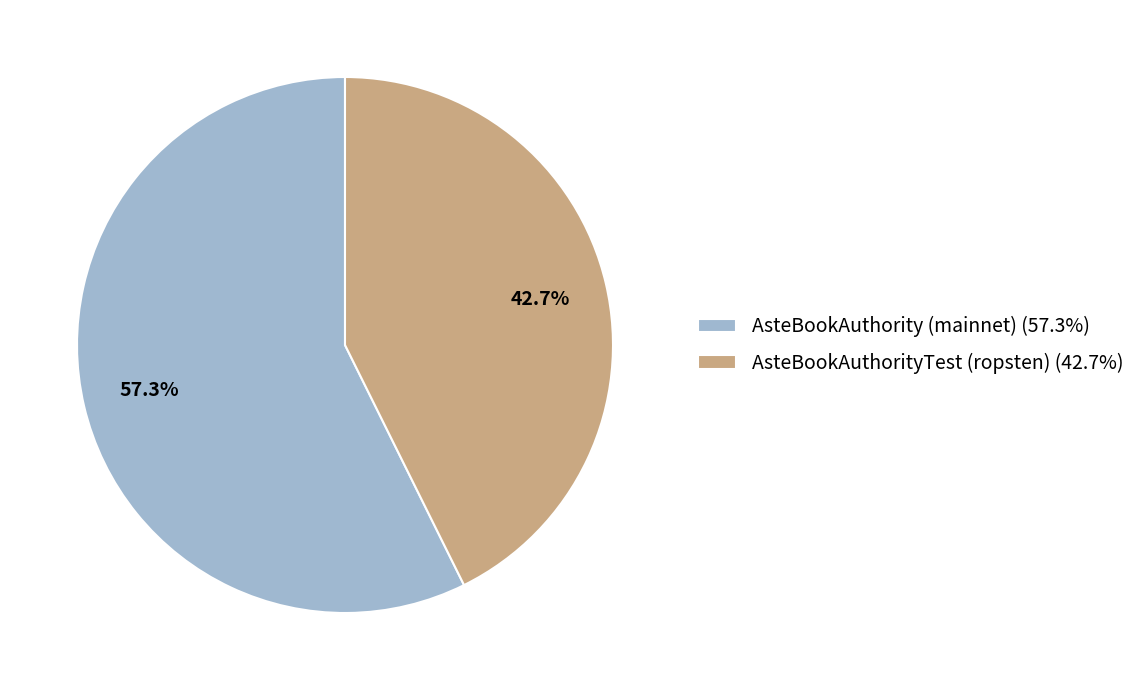

What is the ratio of the value at AsteBookAuthority (mainnet) to the value at AsteBookAuthorityTest (ropsten)?

1.3